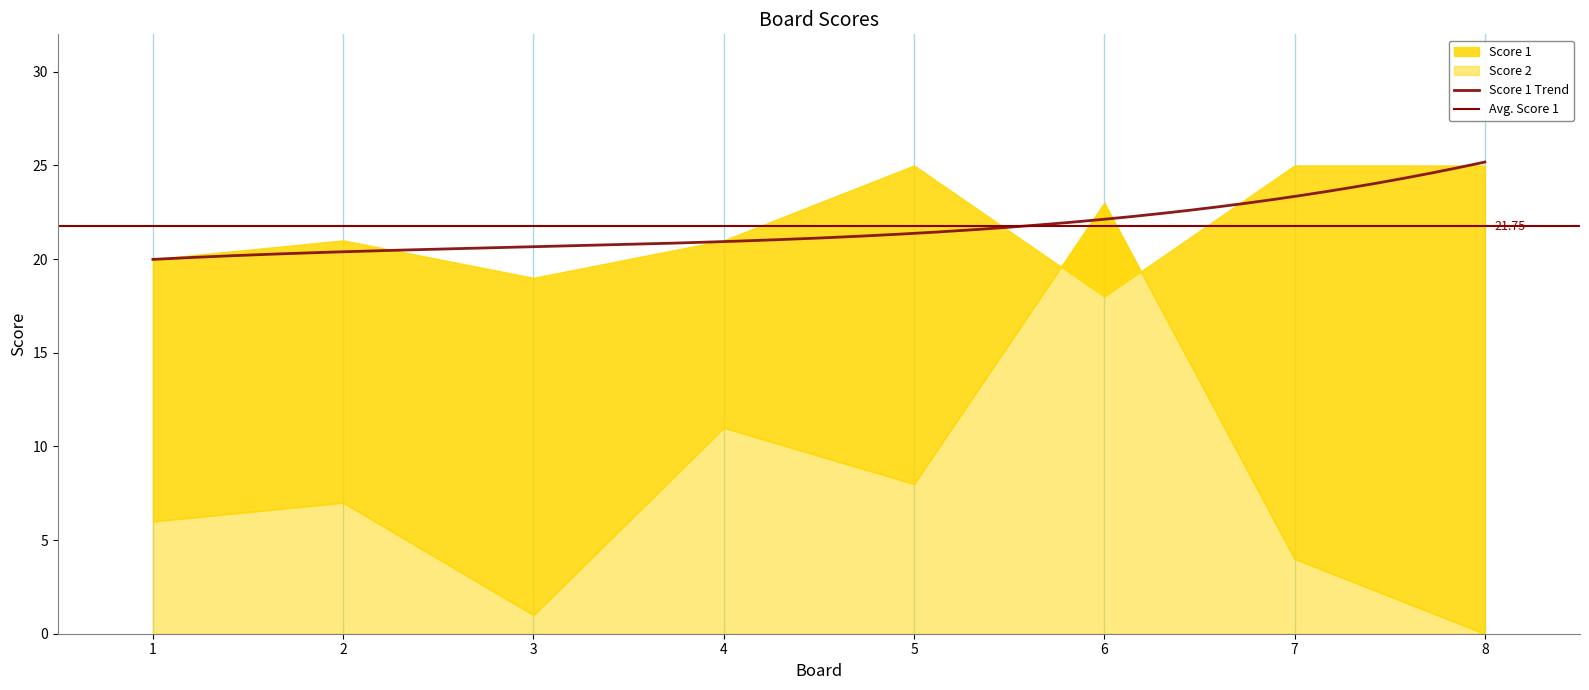

Which series ends up on top after the final intersection of Score 2 and Score 1?

Score 1